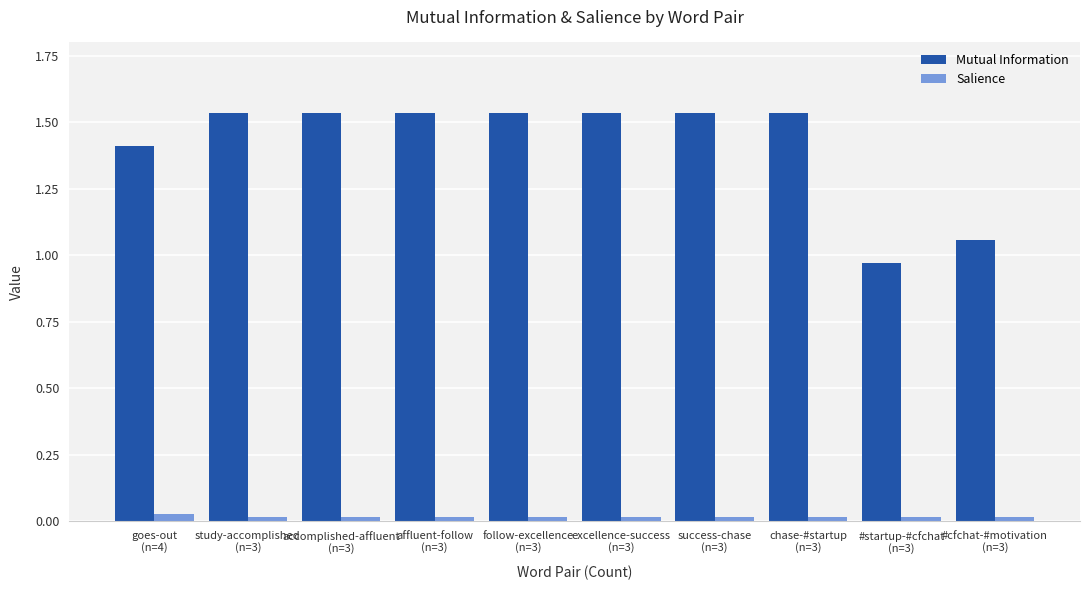

What value does the Mutual Information series have at goes-out
(n=4)?

1.4